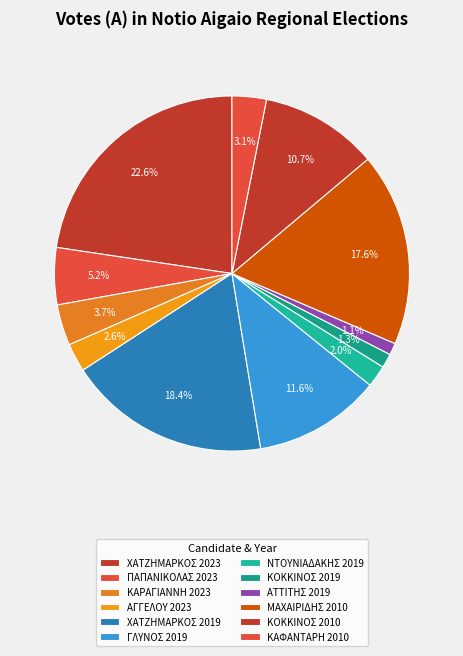

Rank the categories by value from highest to lowest.

ΧΑΤΖΗΜΑΡΚΟΣ 2023, ΧΑΤΖΗΜΑΡΚΟΣ 2019, ΜΑΧΑΙΡΙΔΗΣ 2010, ΓΛΥΝΟΣ 2019, ΚΟΚΚΙΝΟΣ 2010, ΠΑΠΑΝΙΚΟΛΑΣ 2023, ΚΑΡΑΓΙΑΝΝΗ 2023, ΚΑΦΑΝΤΑΡΗ 2010, ΑΓΓΕΛΟΥ 2023, ΝΤΟΥΝΙΑΔΑΚΗΣ 2019, ΚΟΚΚΙΝΟΣ 2019, ΑΤΤΙΤΗΣ 2019